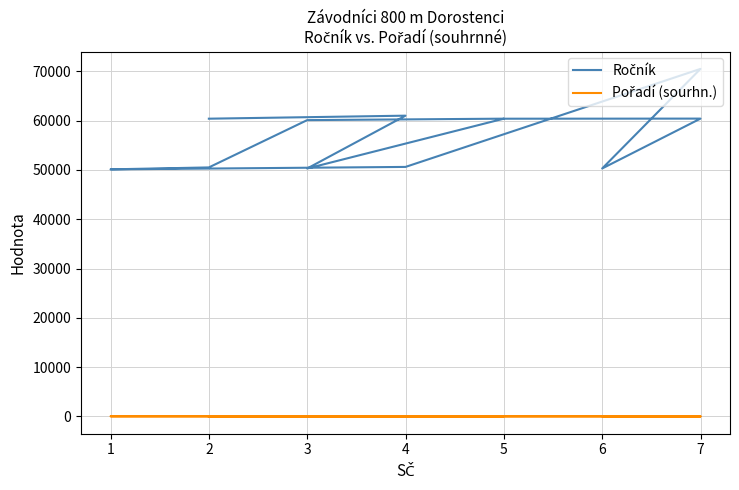

What is the value of the Pořadí (sourhn.) point at the 8th from the left?

8